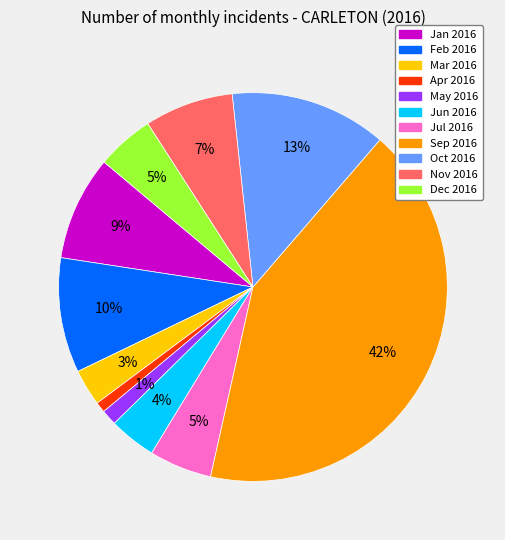

Is there a majority slice in this chart?

No